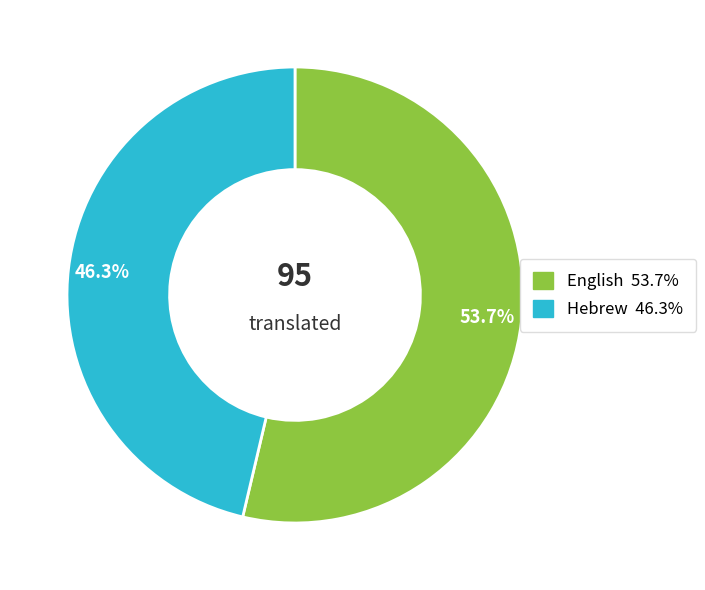

To the nearest percent, what is the combined percentage of English and Hebrew?

100%